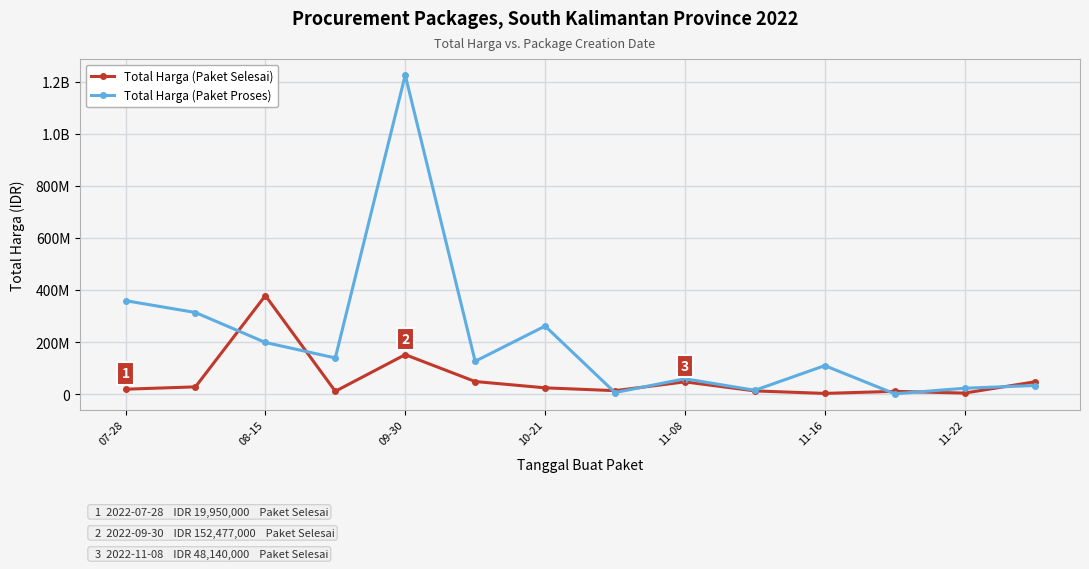

What is the sum of all Total Harga (Paket Proses) values?

2879679175